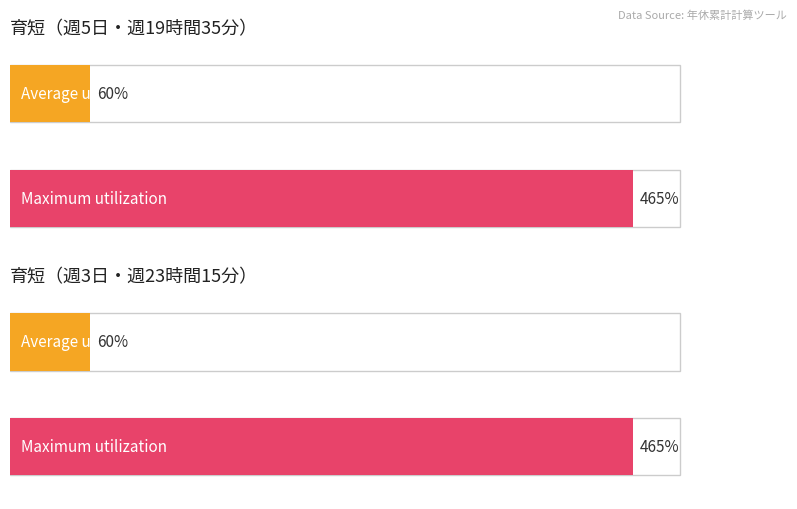

How many categories are shown in the chart?

4